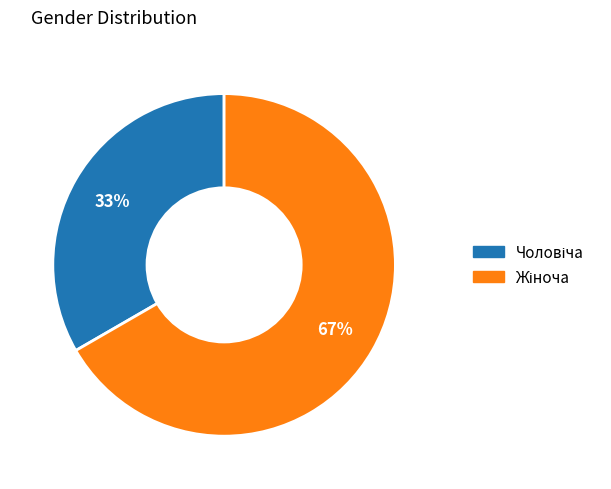

Does any single category account for the majority?

Yes